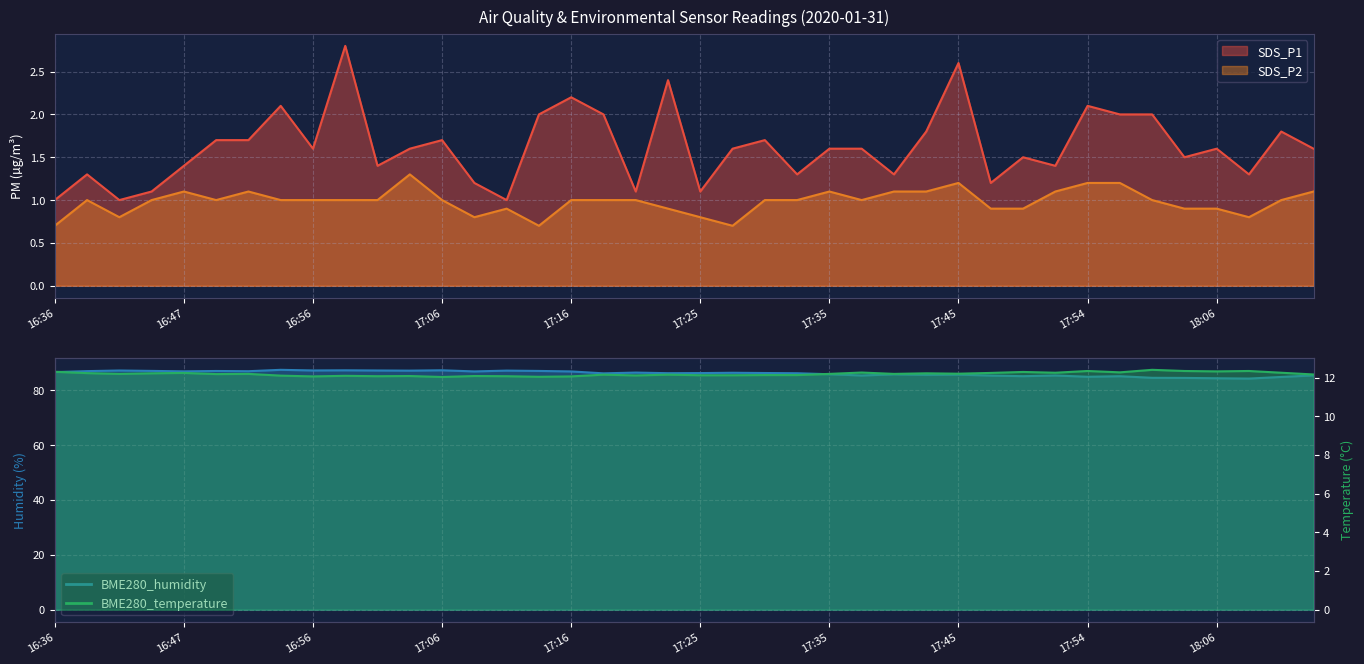

Reading left to right, extract all data points from this chart.

SDS_P1: 16:36=1.0	16:39=1.3	16:42=1.0	16:44=1.1	16:47=1.4	16:49=1.7	16:51=1.7	16:54=2.1	16:56=1.6	16:59=2.8	17:01=1.4	17:04=1.6	17:06=1.7	17:08=1.2	17:11=1.0	17:13=2.0	17:16=2.2	17:18=2.0	17:20=1.1	17:23=2.4	17:25=1.1	17:28=1.6	17:30=1.7	17:33=1.3	17:35=1.6	17:37=1.6	17:40=1.3	17:42=1.8	17:45=2.6	17:47=1.2	17:49=1.5	17:52=1.4	17:54=2.1	18:00=2.0	18:02=2.0	18:04=1.5	18:06=1.6	18:09=1.3	18:11=1.8	18:14=1.6
SDS_P2: 16:36=0.7	16:39=1.0	16:42=0.8	16:44=1.0	16:47=1.1	16:49=1.0	16:51=1.1	16:54=1.0	16:56=1.0	16:59=1.0	17:01=1.0	17:04=1.3	17:06=1.0	17:08=0.8	17:11=0.9	17:13=0.7	17:16=1.0	17:18=1.0	17:20=1.0	17:23=0.9	17:25=0.8	17:28=0.7	17:30=1.0	17:33=1.0	17:35=1.1	17:37=1.0	17:40=1.1	17:42=1.1	17:45=1.2	17:47=0.9	17:49=0.9	17:52=1.1	17:54=1.2	18:00=1.2	18:02=1.0	18:04=0.9	18:06=0.9	18:09=0.8	18:11=1.0	18:14=1.1
BME280_temperature: 16:36=12.3	16:39=12.2	16:42=12.2	16:44=12.2	16:47=12.2	16:49=12.2	16:51=12.2	16:54=12.1	16:56=12.1	16:59=12.1	17:01=12.1	17:04=12.1	17:06=12.0	17:08=12.1	17:11=12.1	17:13=12.0	17:16=12.1	17:18=12.2	17:20=12.1	17:23=12.2	17:25=12.1	17:28=12.1	17:30=12.1	17:33=12.1	17:35=12.2	17:37=12.3	17:40=12.2	17:42=12.2	17:45=12.2	17:47=12.2	17:49=12.3	17:52=12.2	17:54=12.3	18:00=12.3	18:02=12.4	18:04=12.3	18:06=12.3	18:09=12.3	18:11=12.2	18:14=12.2
BME280_humidity: 16:36=86.6	16:39=87.0	16:42=87.2	16:44=87.0	16:47=86.9	16:49=87.0	16:51=86.9	16:54=87.4	16:56=87.2	16:59=87.3	17:01=87.2	17:04=87.1	17:06=87.3	17:08=86.9	17:11=87.1	17:13=87.0	17:16=86.8	17:18=86.1	17:20=86.4	17:23=86.2	17:25=86.2	17:28=86.4	17:30=86.3	17:33=86.2	17:35=85.8	17:37=85.4	17:40=85.8	17:42=85.6	17:45=85.7	17:47=85.3	17:49=85.1	17:52=85.4	17:54=84.9	18:00=85.1	18:02=84.5	18:04=84.5	18:06=84.4	18:09=84.2	18:11=84.8	18:14=85.4